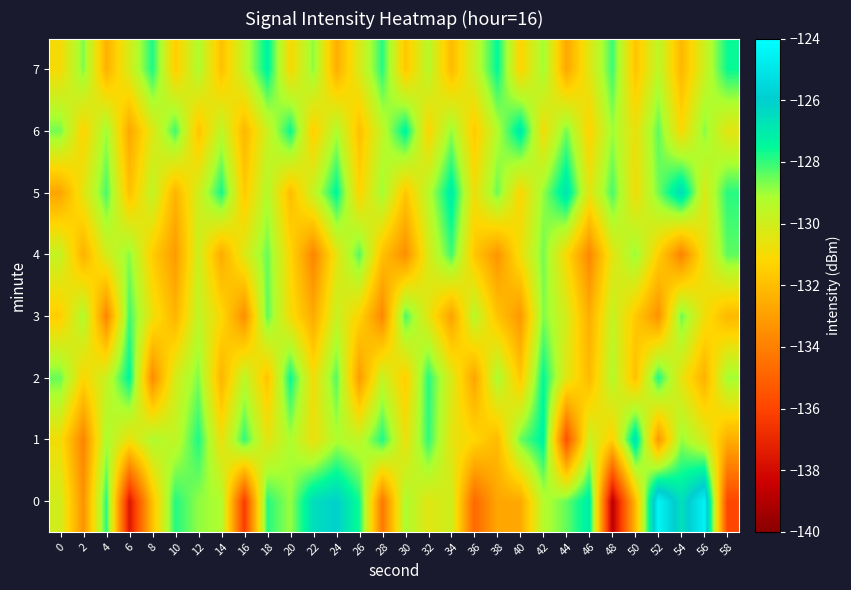

At 12, list the series in order from largest to smallest.

1, 2, 0, 7, 3, 4, 5, 6